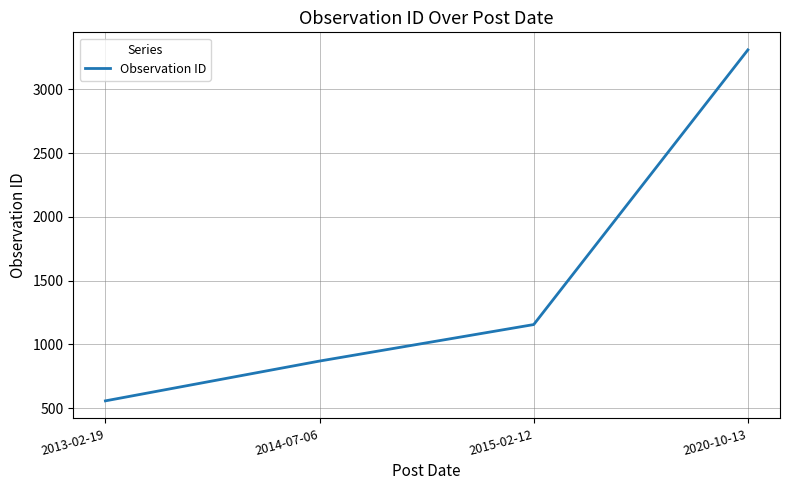

What is the approximate value at 2013-02-19, to the nearest 50?

550